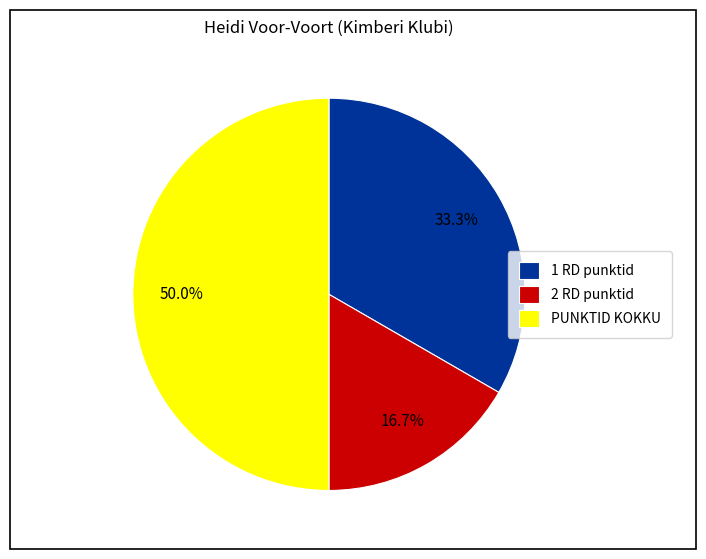

Which slice is the largest?

PUNKTID KOKKU